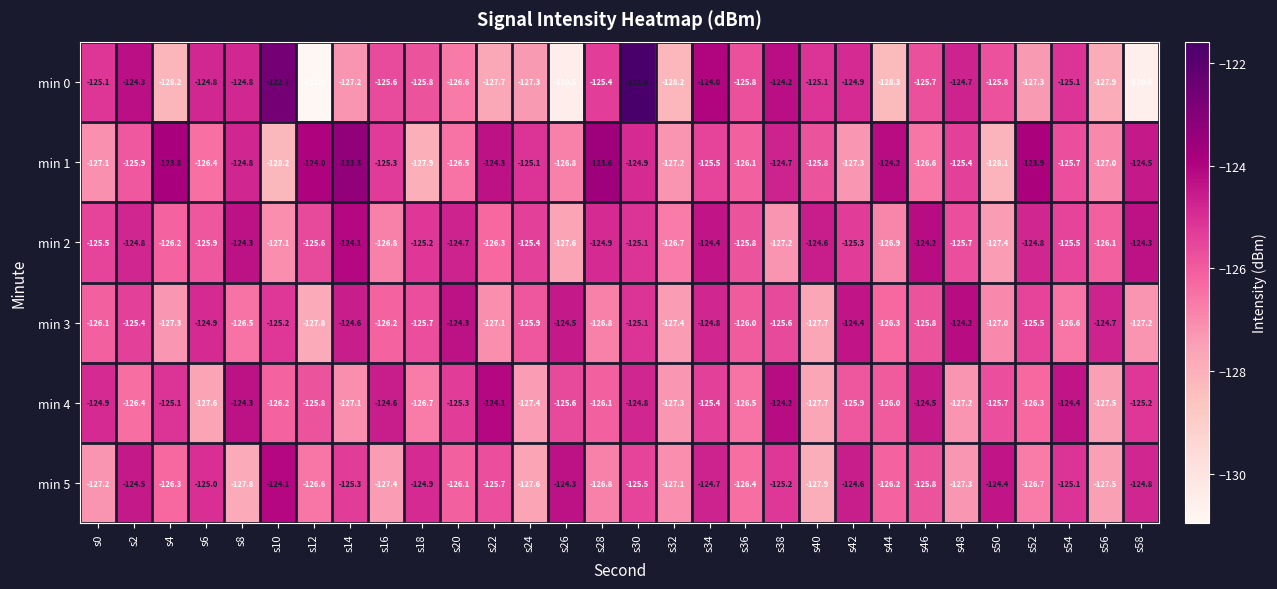

What is the difference between the maximum and minimum values in the min 4 series?

3.6